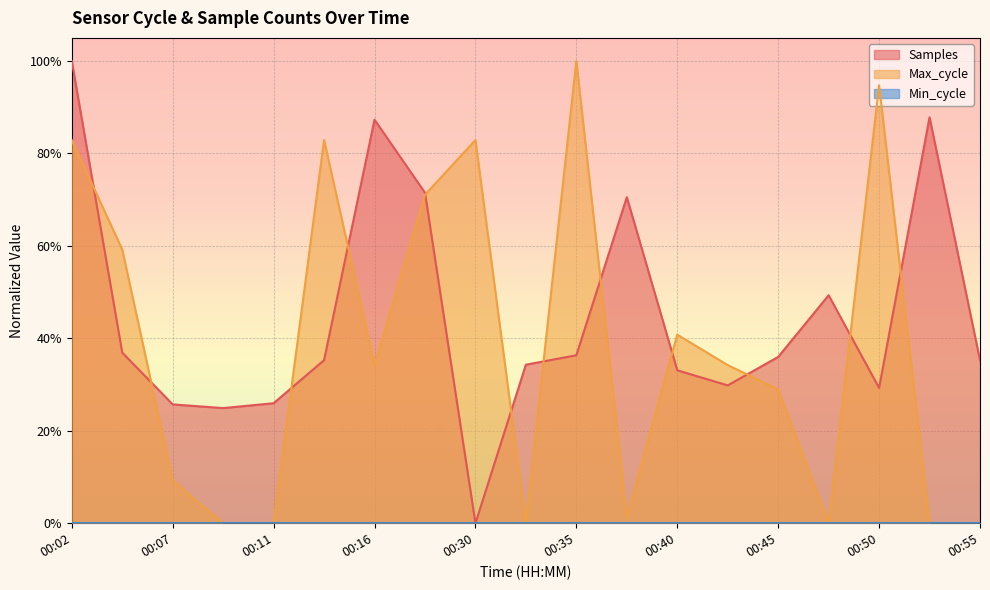

Is the value of Max_cycle at 00:30 greater than the value of Samples at 00:45?

Yes